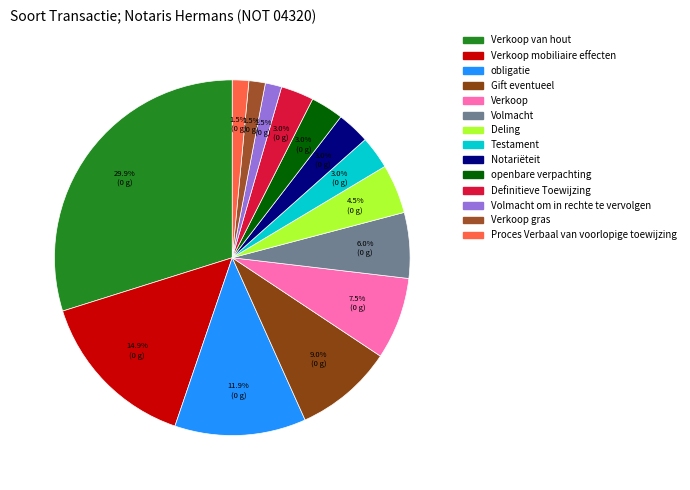

Which slice is the smallest?

Volmacht om in rechte te vervolgen